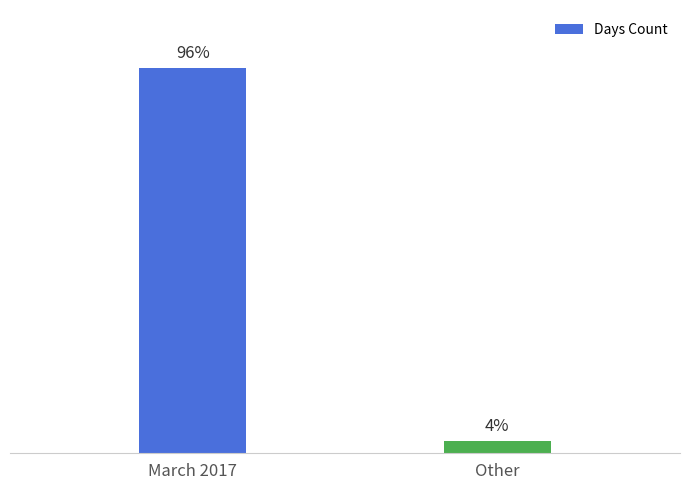

Is it true that the value at Other is 1?

False